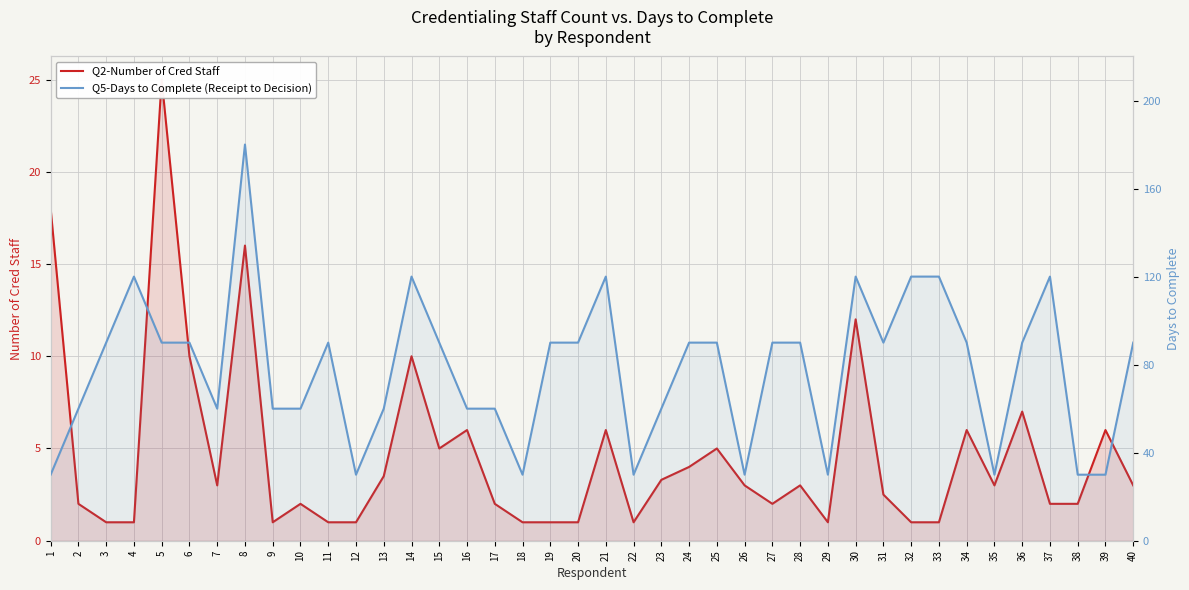

What is the value of the Q5-Days to Complete (Receipt to Decision) point at the 33rd from the left?

120.0